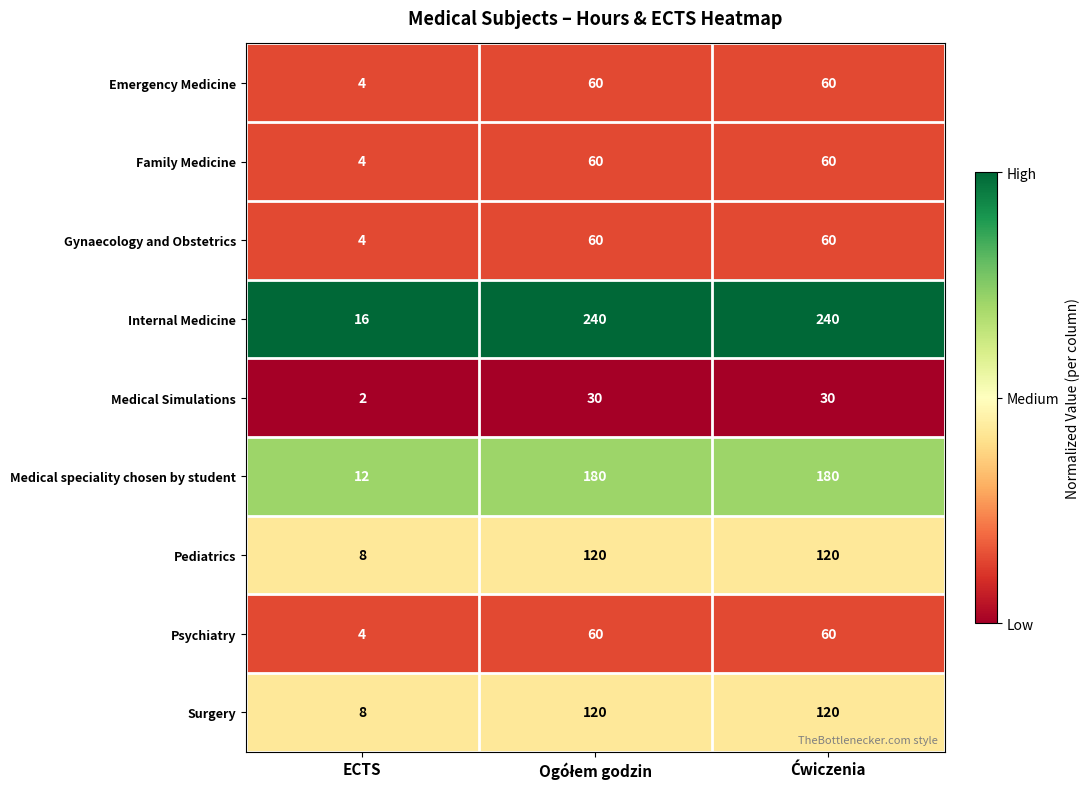

Is it true that Surgery equals 8 at ECTS?

True